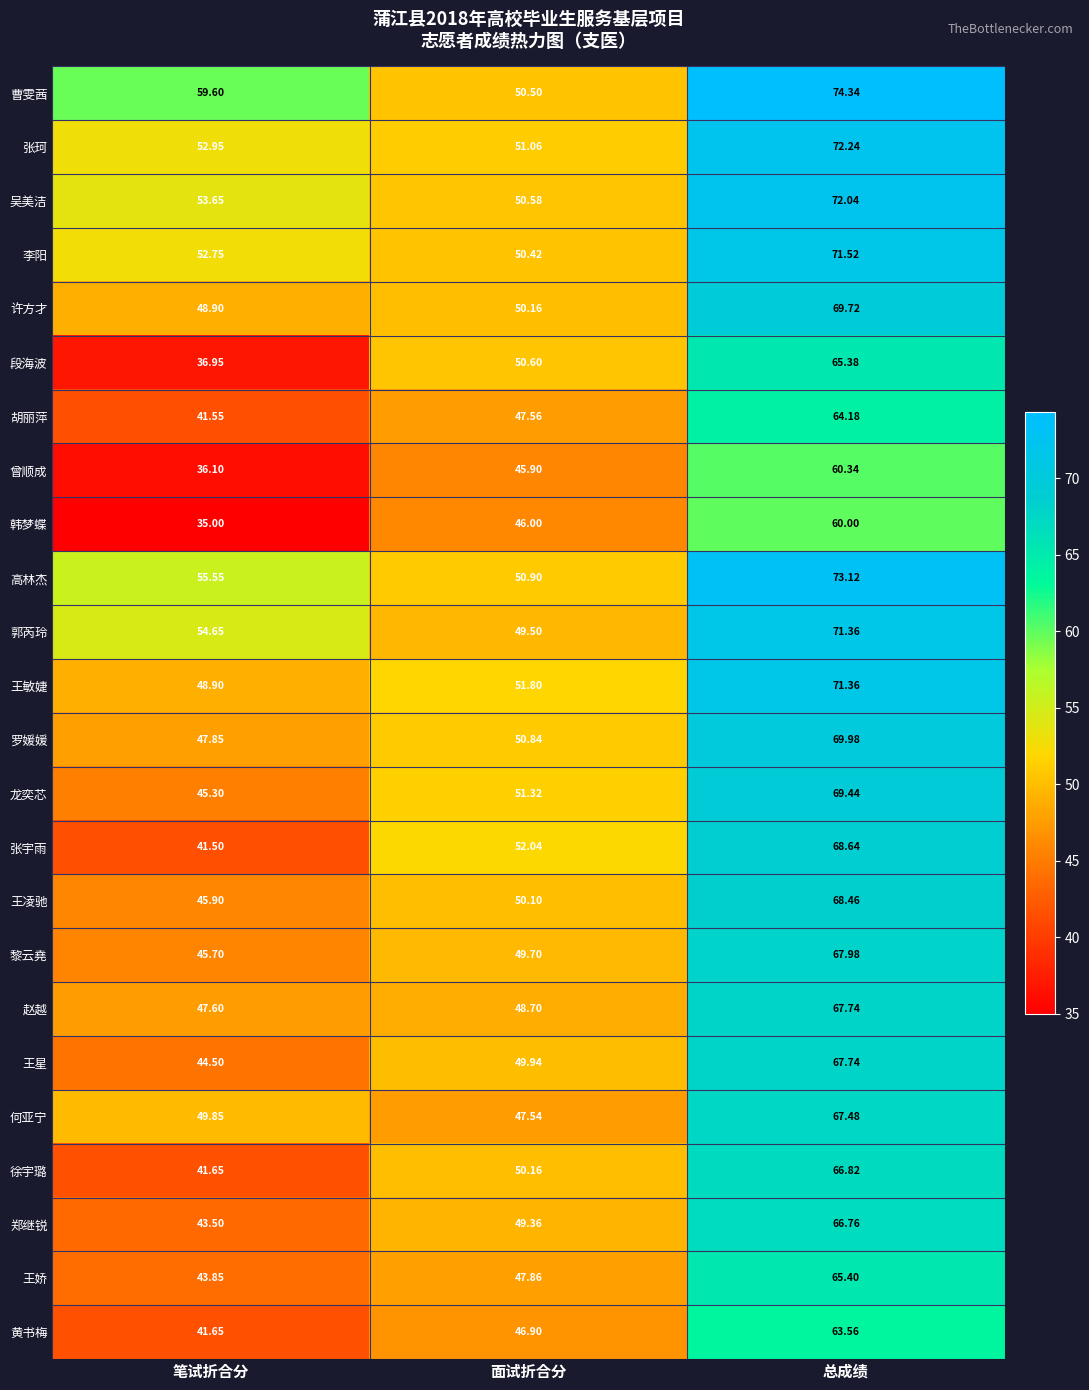

Which series has the widest spread of values?

段海波